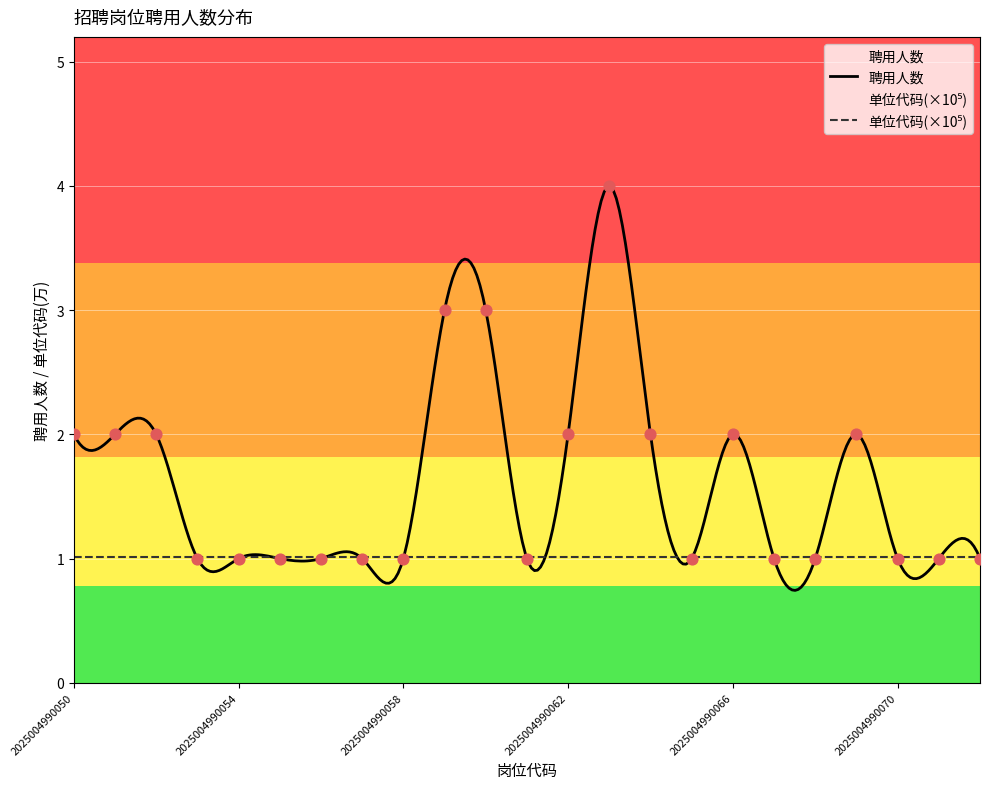

What is the ratio of the value at 2025004990058 to the value at 2025004990066?

0.5